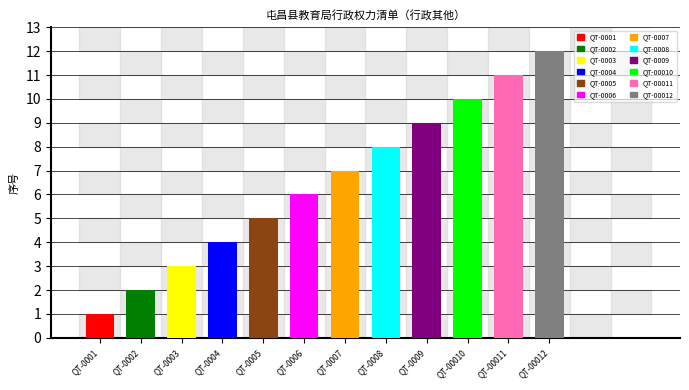

List the labels in order of value, smallest first.

QT-0001, QT-0002, QT-0003, QT-0004, QT-0005, QT-0006, QT-0007, QT-0008, QT-0009, QT-00010, QT-00011, QT-00012